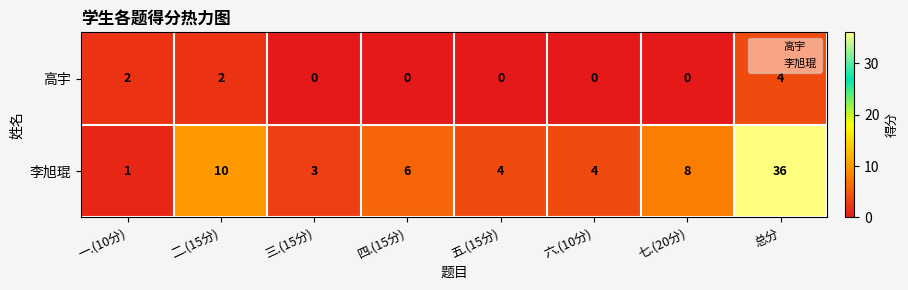

Count the number of data series in this chart.

2